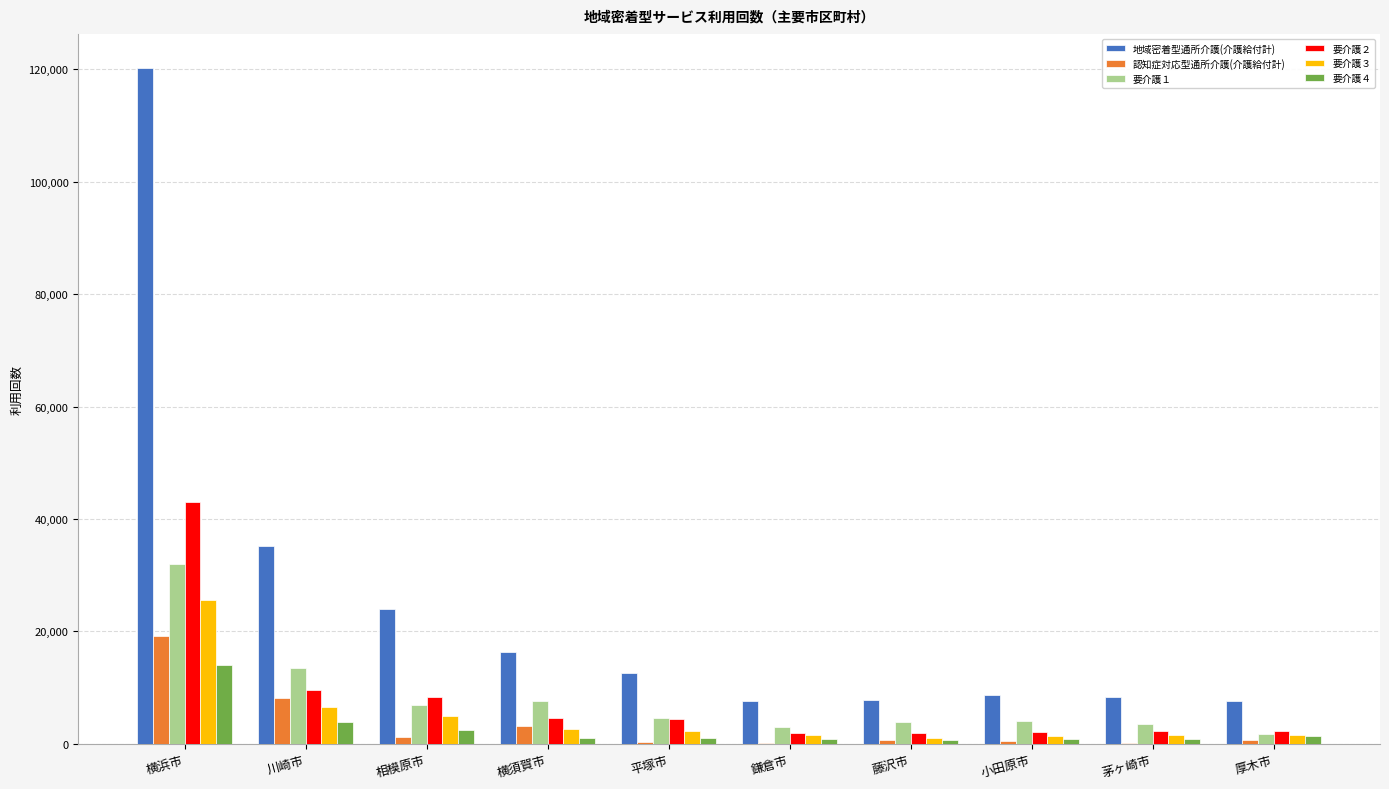

What is the sum of all 地域密着型通所介護(介護給付計) values?

248521